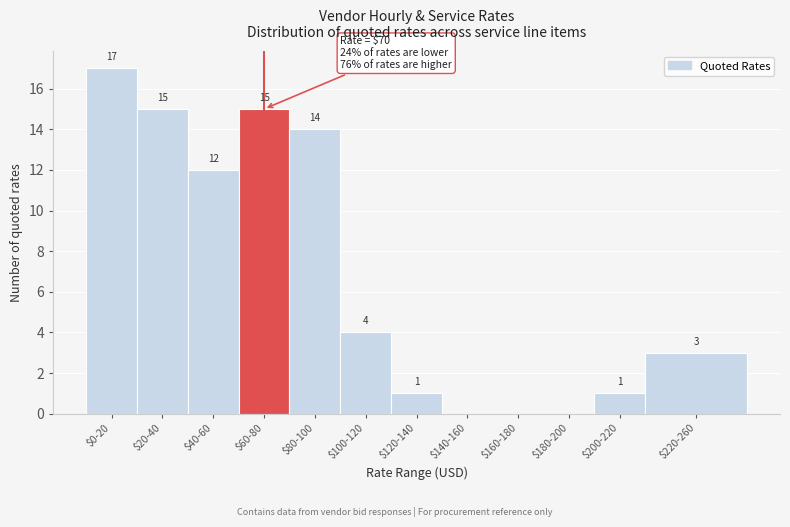

What is the greatest value displayed?

17